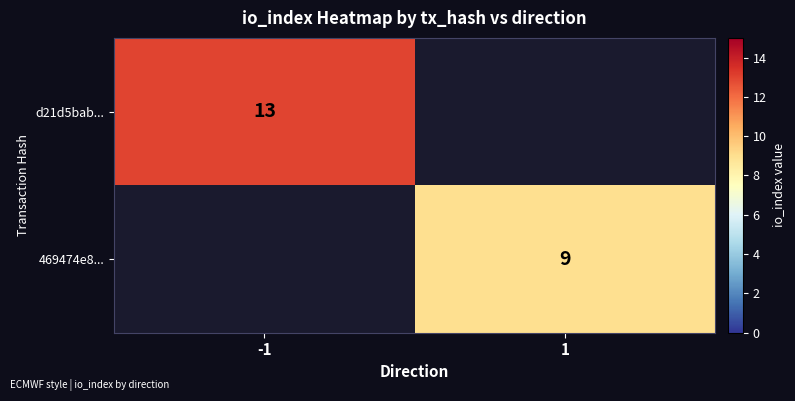

The 469474e8... series shows 9 at 1. True or false?

True